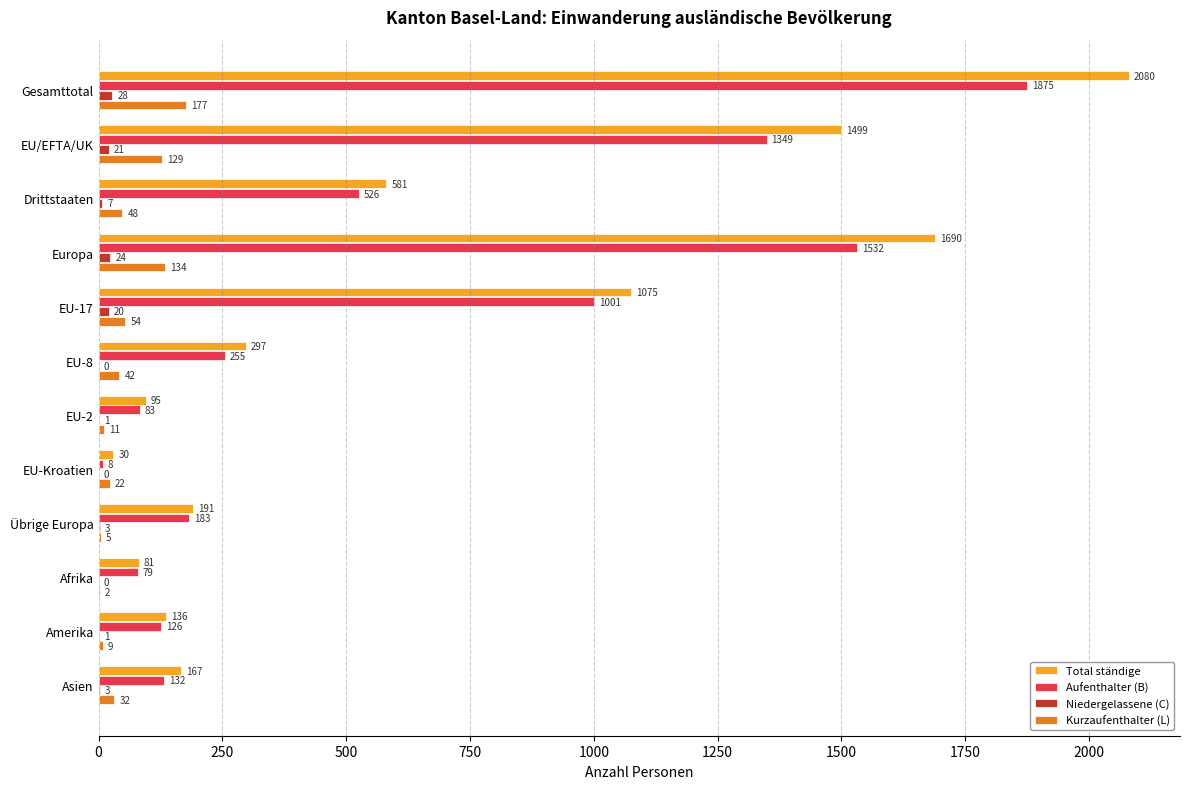

What value does the Niedergelassene (C) series have at EU-17?

20